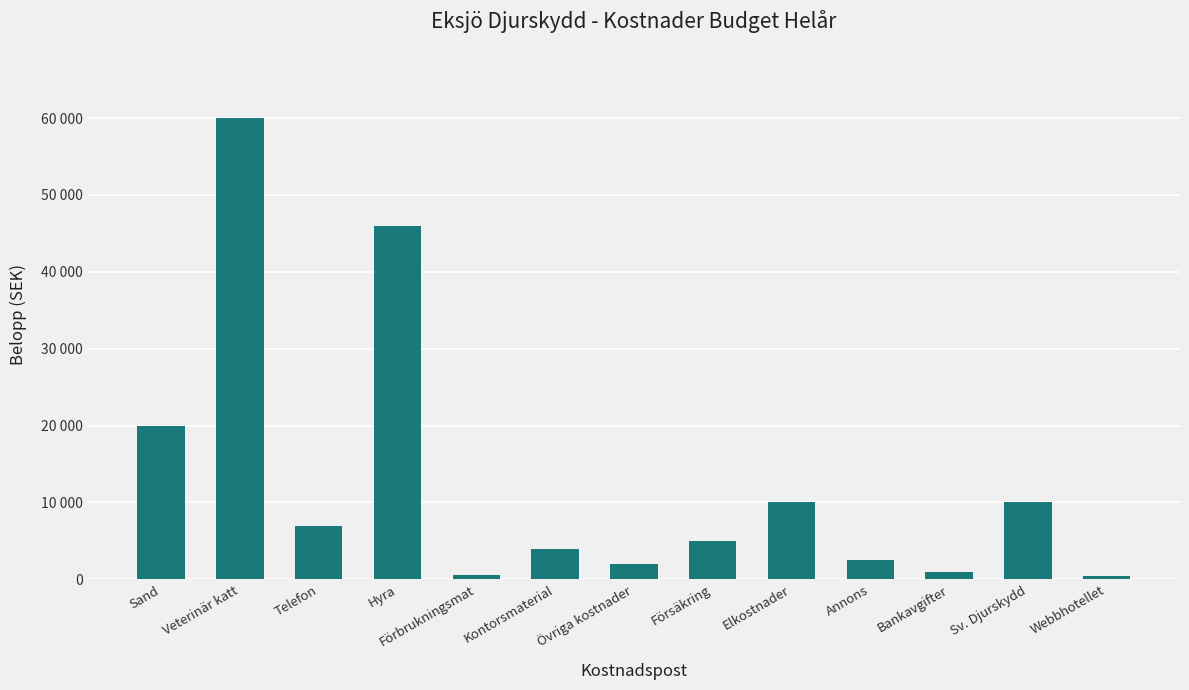

Count the number of categories in the chart.

13